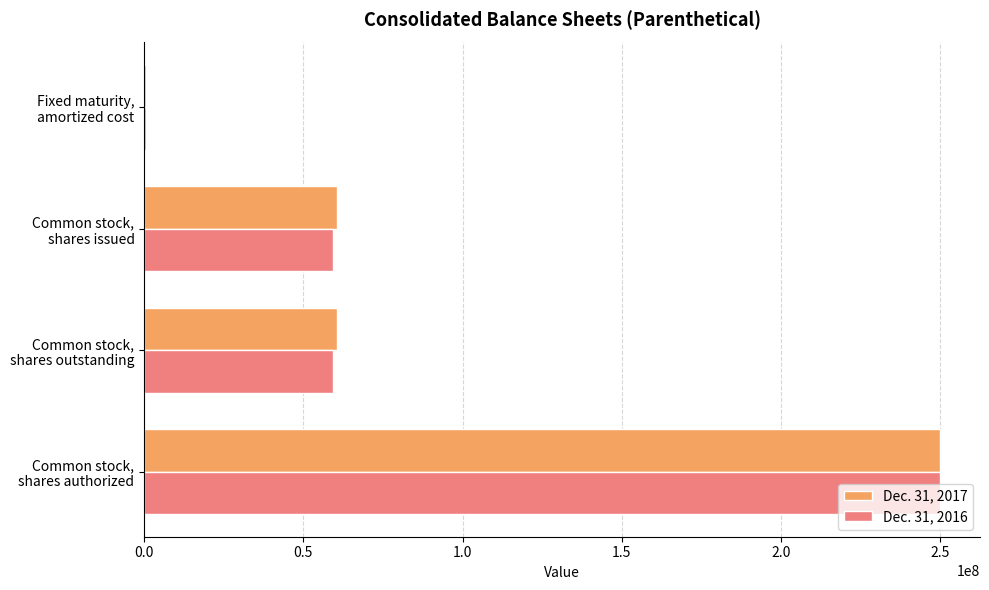

What is the greatest value displayed?

250000000